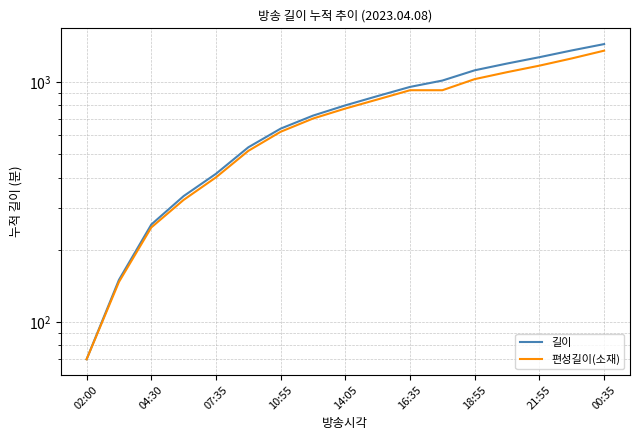

What are all the series names shown in the legend?

길이, 편성길이(소재)